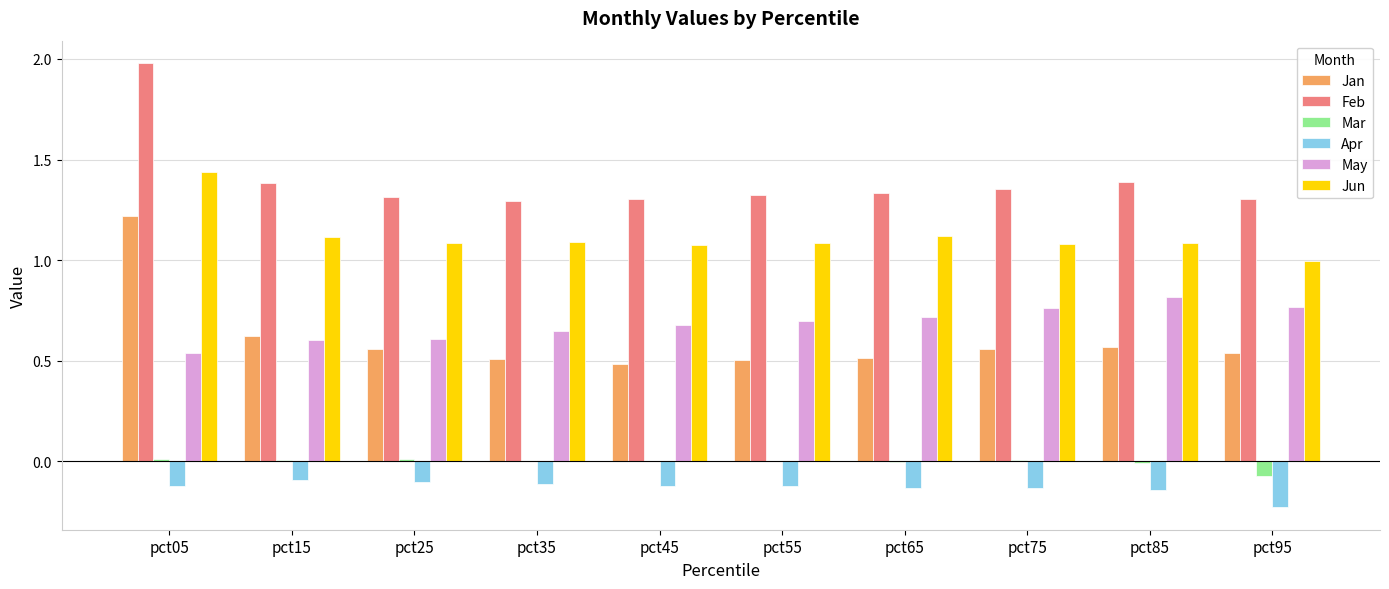

Between pct35 and pct85, which series saw the biggest shift?

May